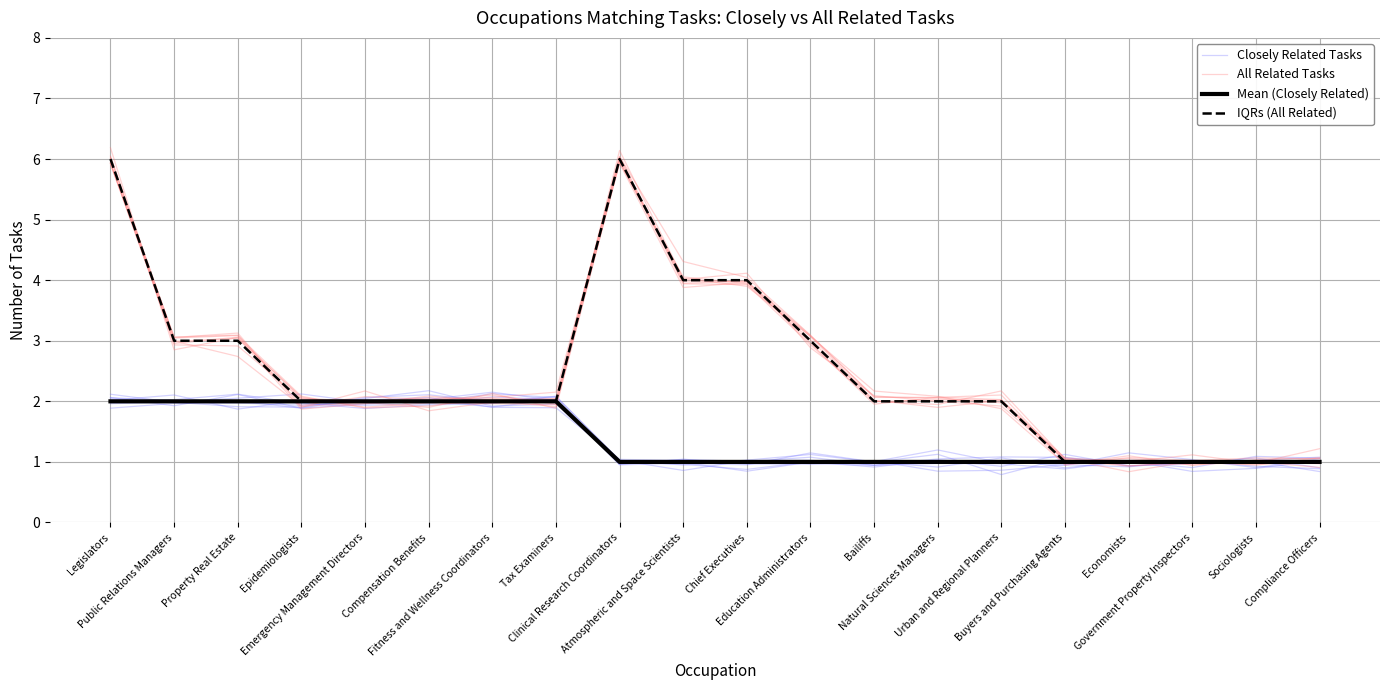

True or false: Mean (Closely Related) and All Related Tasks cross at least once.

True